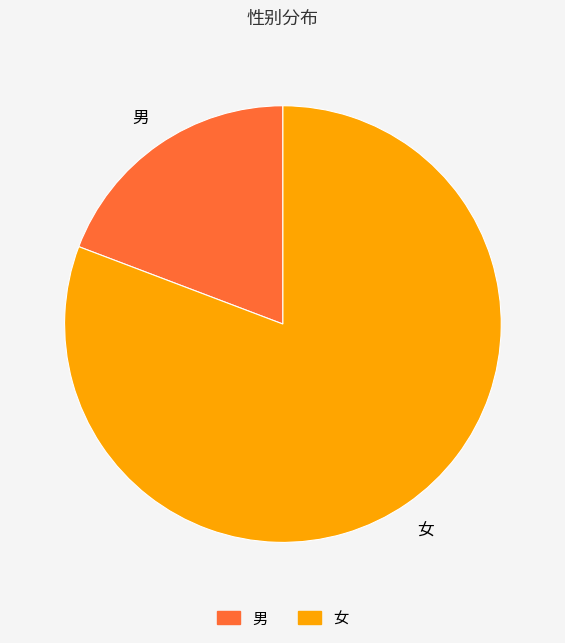

Do 男 and 女 together represent more than half of the pie?

Yes